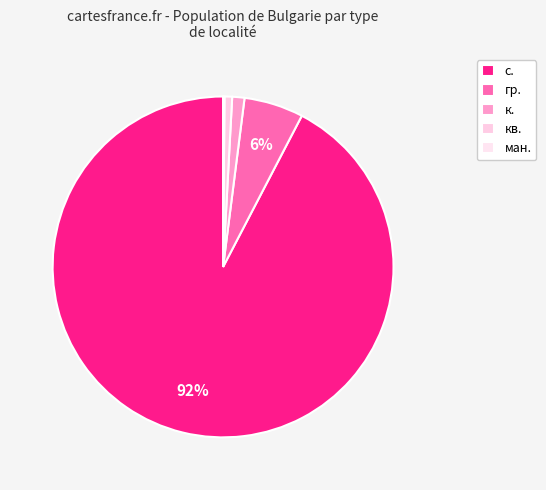

How many slices are in this pie chart?

5